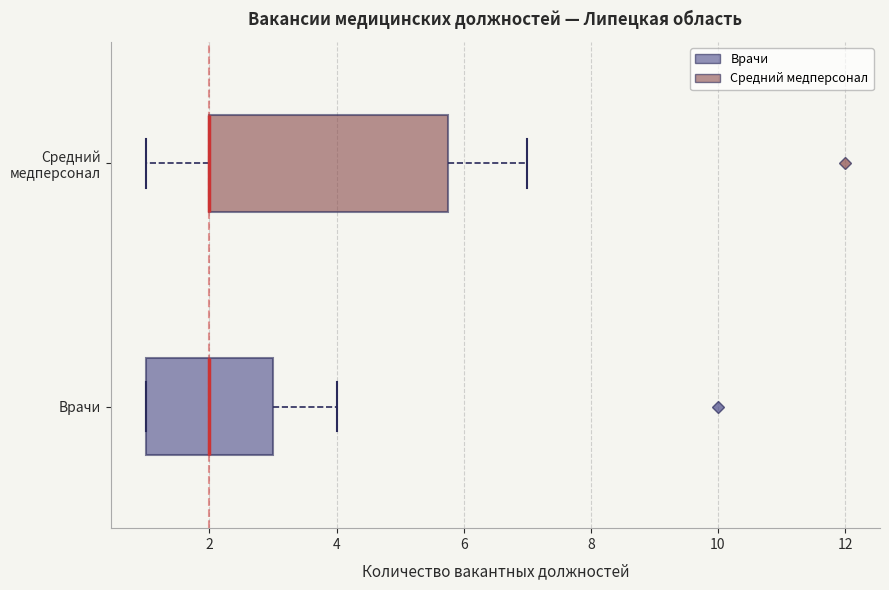

Where is the right edge of the box for Средний медперсонал on the x-axis? The values are not printed on the chart, so give them approximately, as read against the axis.

5.8